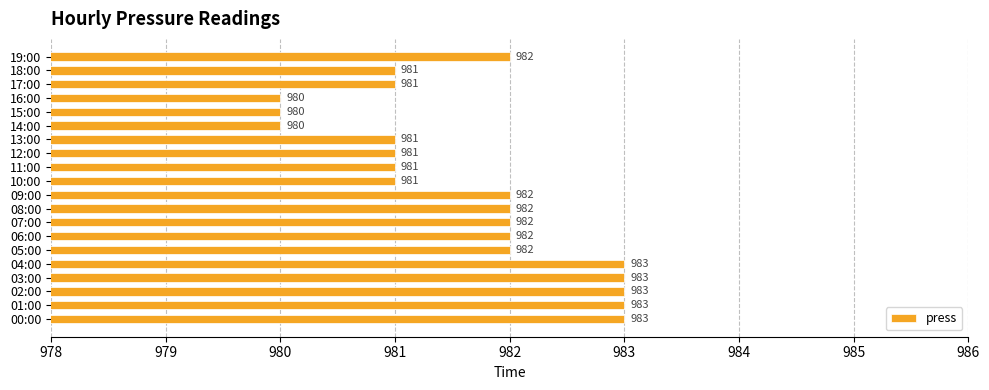

How many bars are there in total?

20